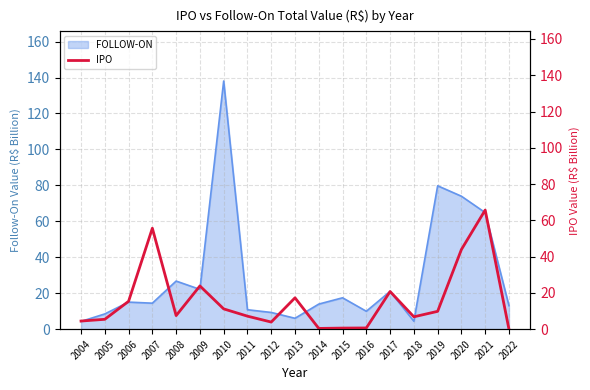

How many data points are less than 7?

8